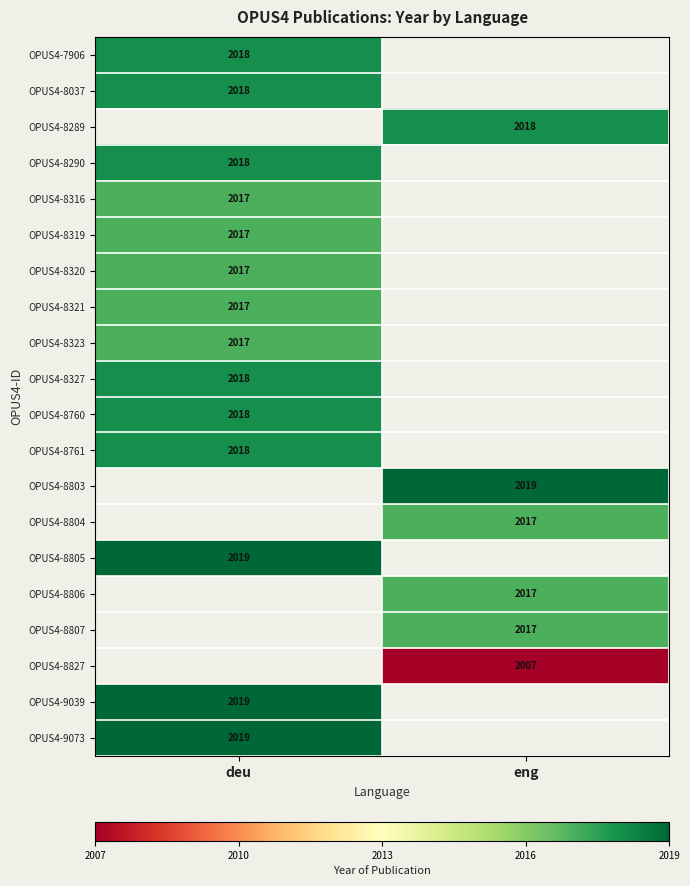

True or false: OPUS4-9073 has a value of 3498.9 at deu.

False